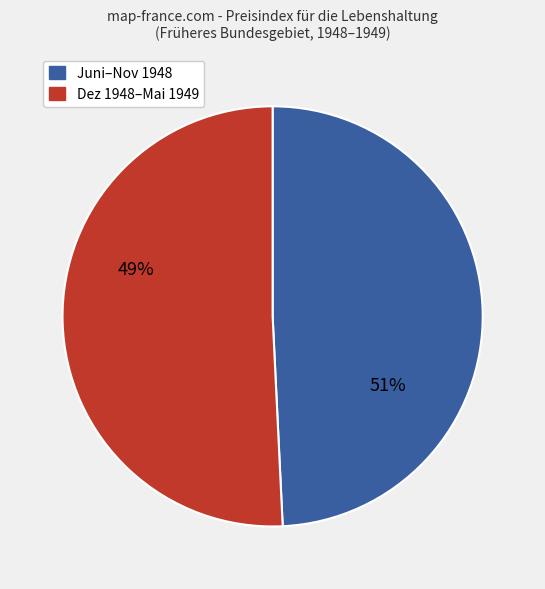

Is it true that August 1948 is 1% of the pie?

False